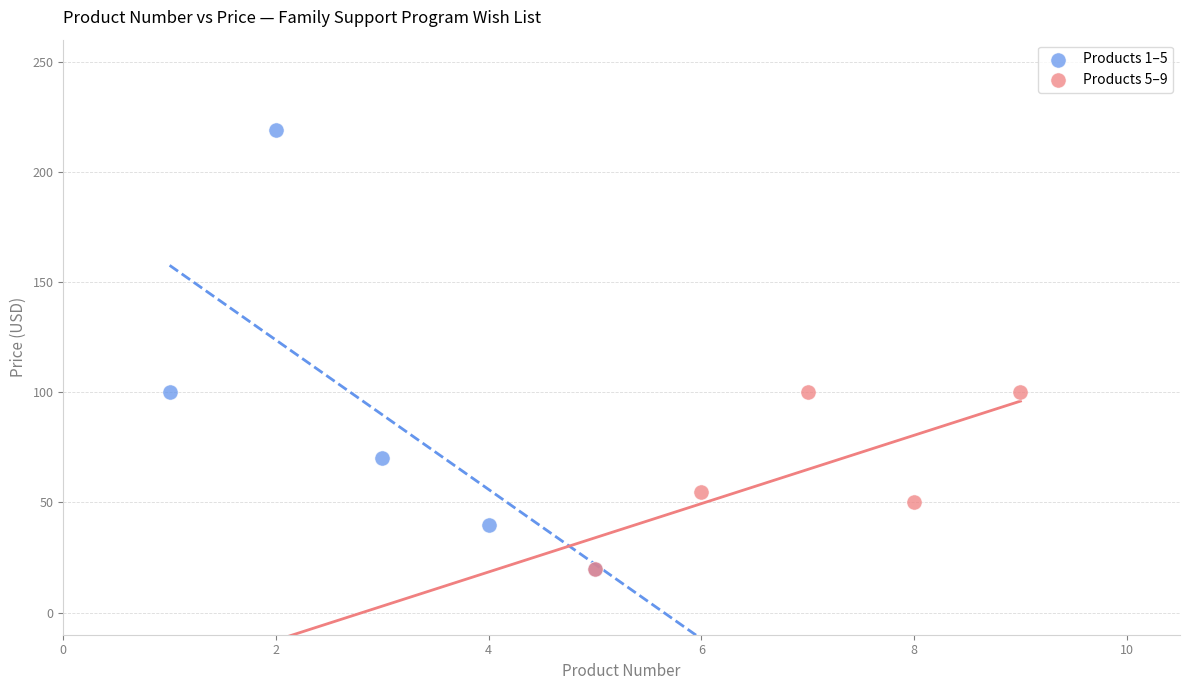

Which series has the widest spread of Y values?

Products 1–5